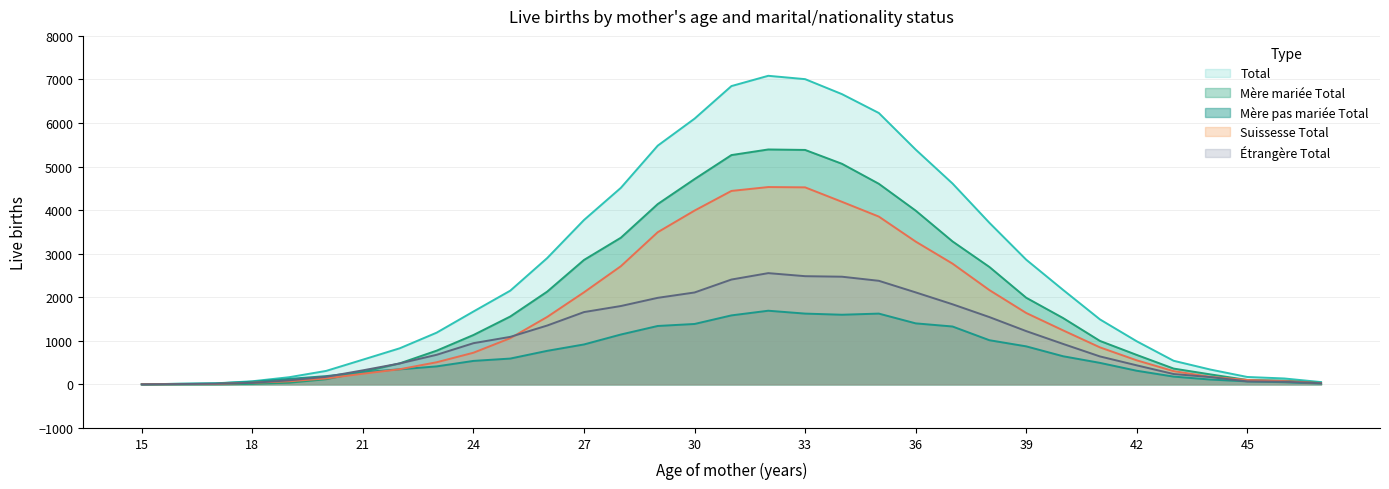

What is the approximate value of Suissesse Total at 19, to the nearest 50?

50